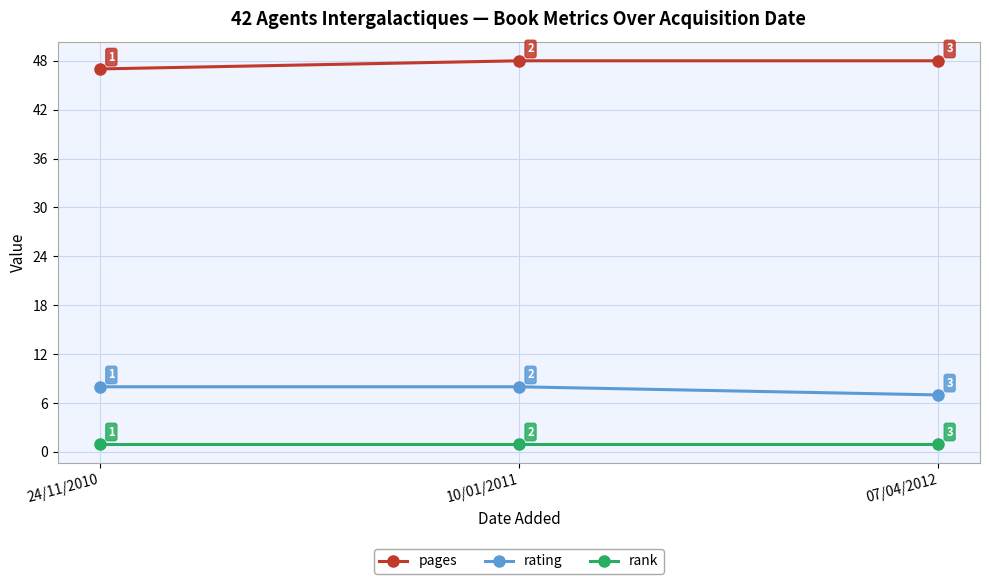

What is the approximate value of rating at 10/01/2011?

8